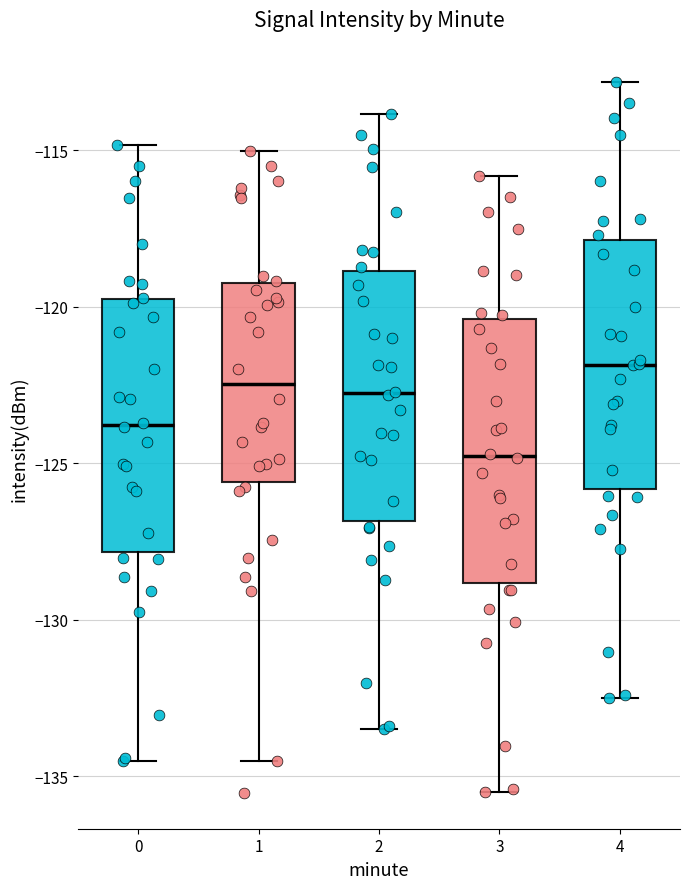

Reading left to right, transcribe this box plot: for each box, give where its median line is, the range the box spans, and where its two whiskers end, as read against the y-axis. The values are not printed on the chart, so give them approximately, as read against the axis.

0: median -124.0, box -128.0 to -120.0, whiskers -134.5 to -115.0
1: median -122.5, box -125.5 to -119.5, whiskers -134.5 to -115.0
2: median -123.0, box -127.0 to -119.0, whiskers -133.5 to -114.0
3: median -125.0, box -129.0 to -120.5, whiskers -135.5 to -116.0
4: median -122.0, box -126.0 to -118.0, whiskers -132.5 to -113.0